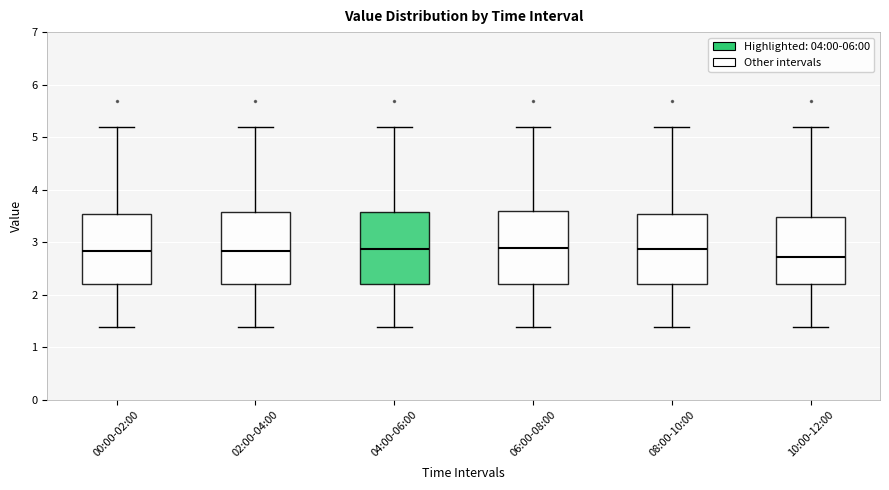

Reading left to right, read every box against the y-axis: the position of its median line, the range the box covers, and the ends of its whiskers. The values are not printed on the chart, so give them approximately, as read against the axis.

00:00-02:00: median 2.8, box 2.2 to 3.5, whiskers 1.4 to 5.2
02:00-04:00: median 2.8, box 2.2 to 3.6, whiskers 1.4 to 5.2
04:00-06:00: median 2.9, box 2.2 to 3.6, whiskers 1.4 to 5.2
06:00-08:00: median 2.9, box 2.2 to 3.6, whiskers 1.4 to 5.2
08:00-10:00: median 2.9, box 2.2 to 3.5, whiskers 1.4 to 5.2
10:00-12:00: median 2.7, box 2.2 to 3.5, whiskers 1.4 to 5.2